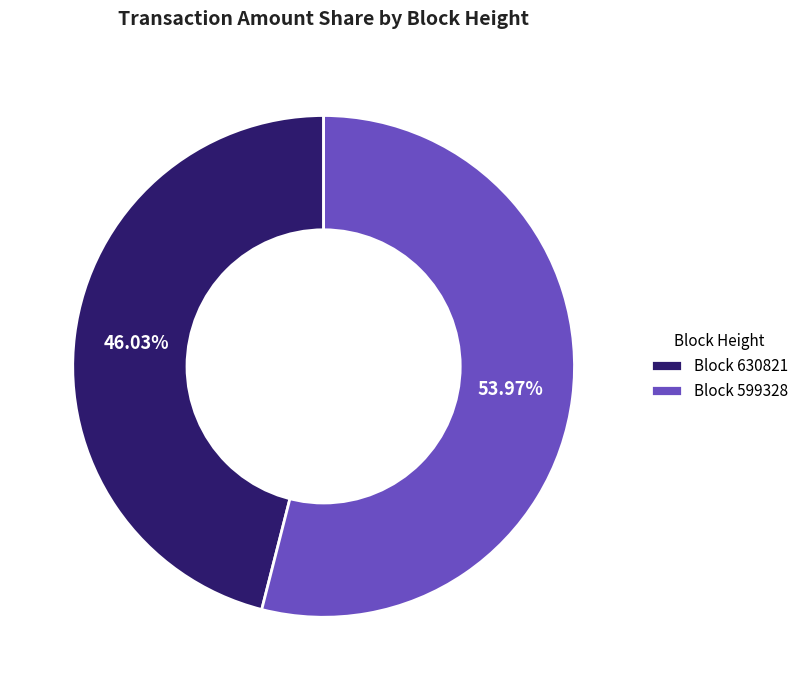

Does Block 630821 account for over 50% of the chart?

No